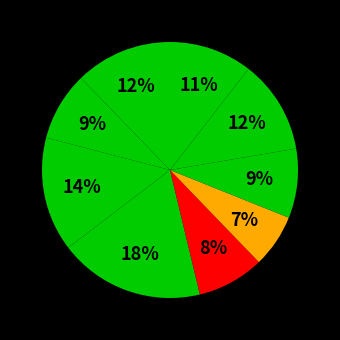

How many segments does this pie chart have?

9